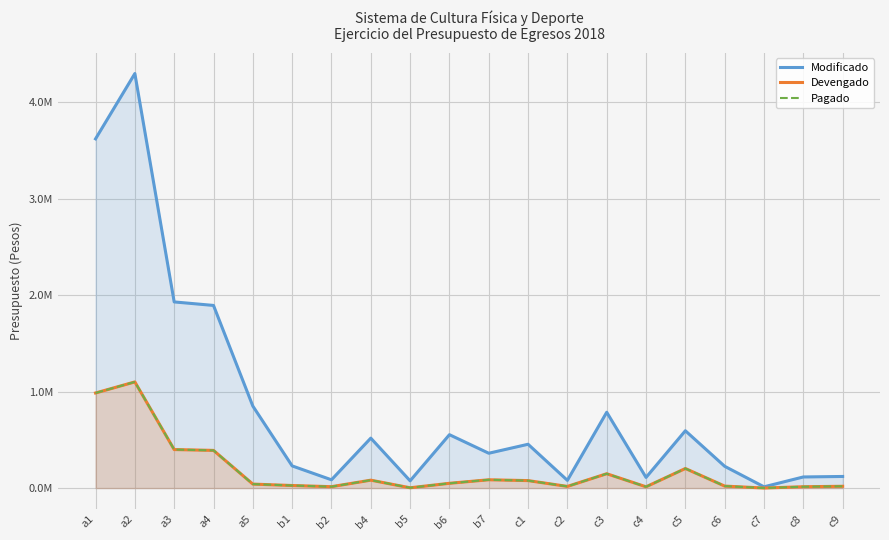

What is the sum of all Pagado values?

3688999.3